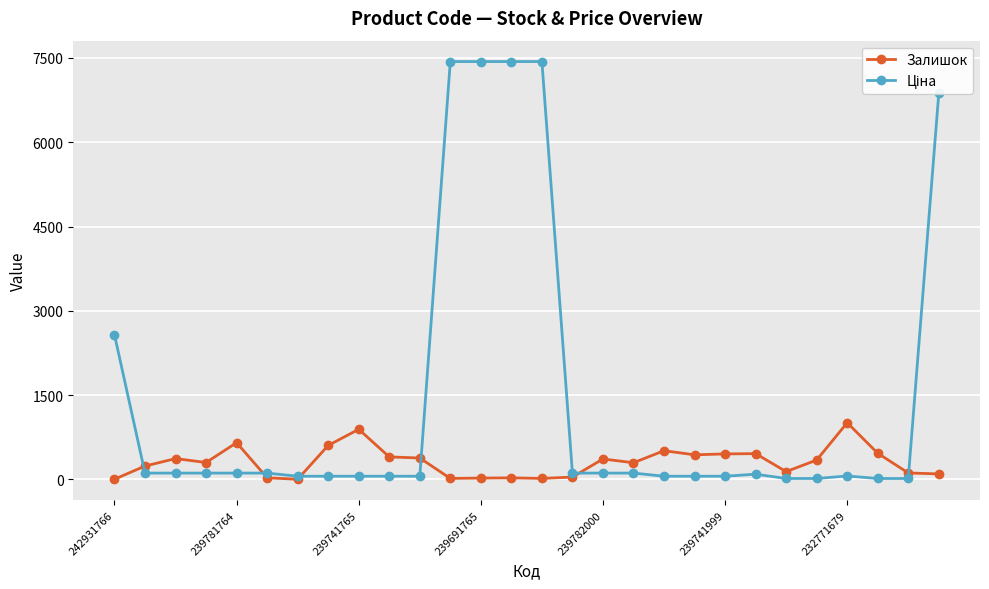

What is the greatest value displayed?

7436.2